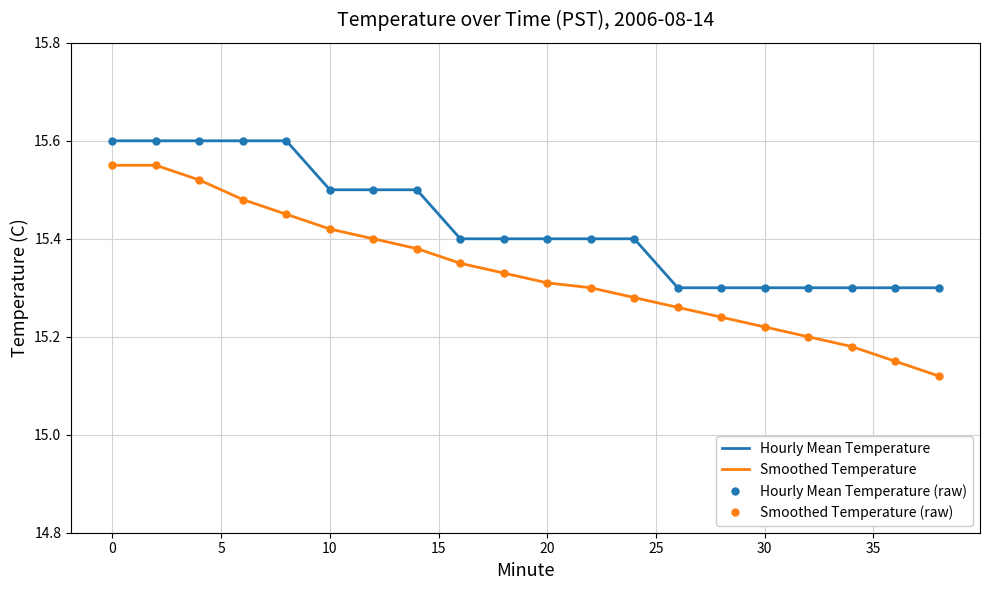

Rank the series by their average value, from highest to lowest.

Hourly Mean Temperature, Smoothed Temperature